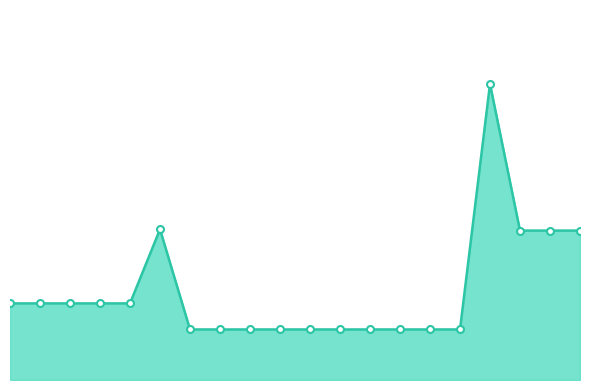

How many data points does each series have?

20